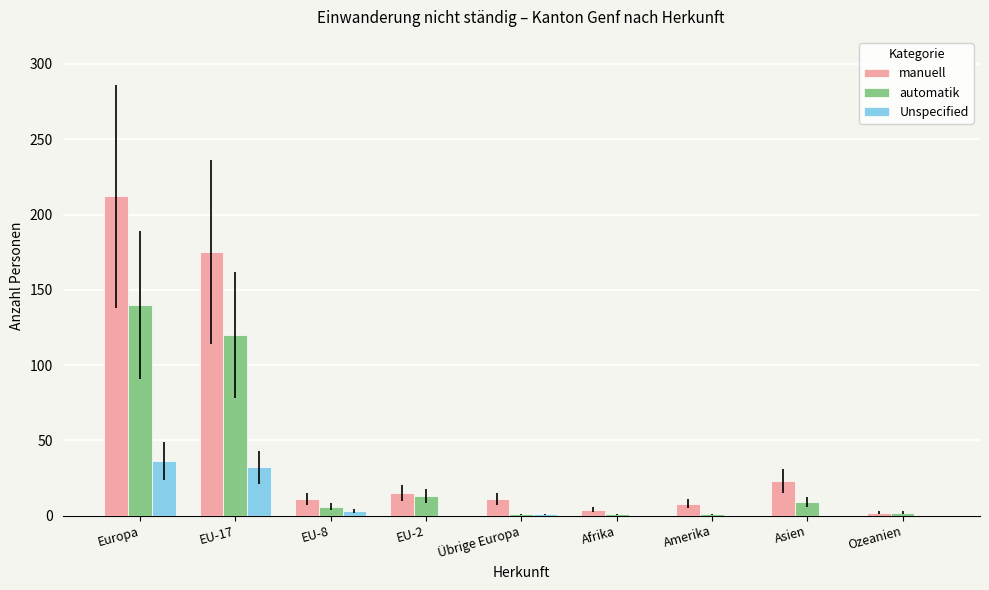

At which category is the sum across all series the highest?

Europa